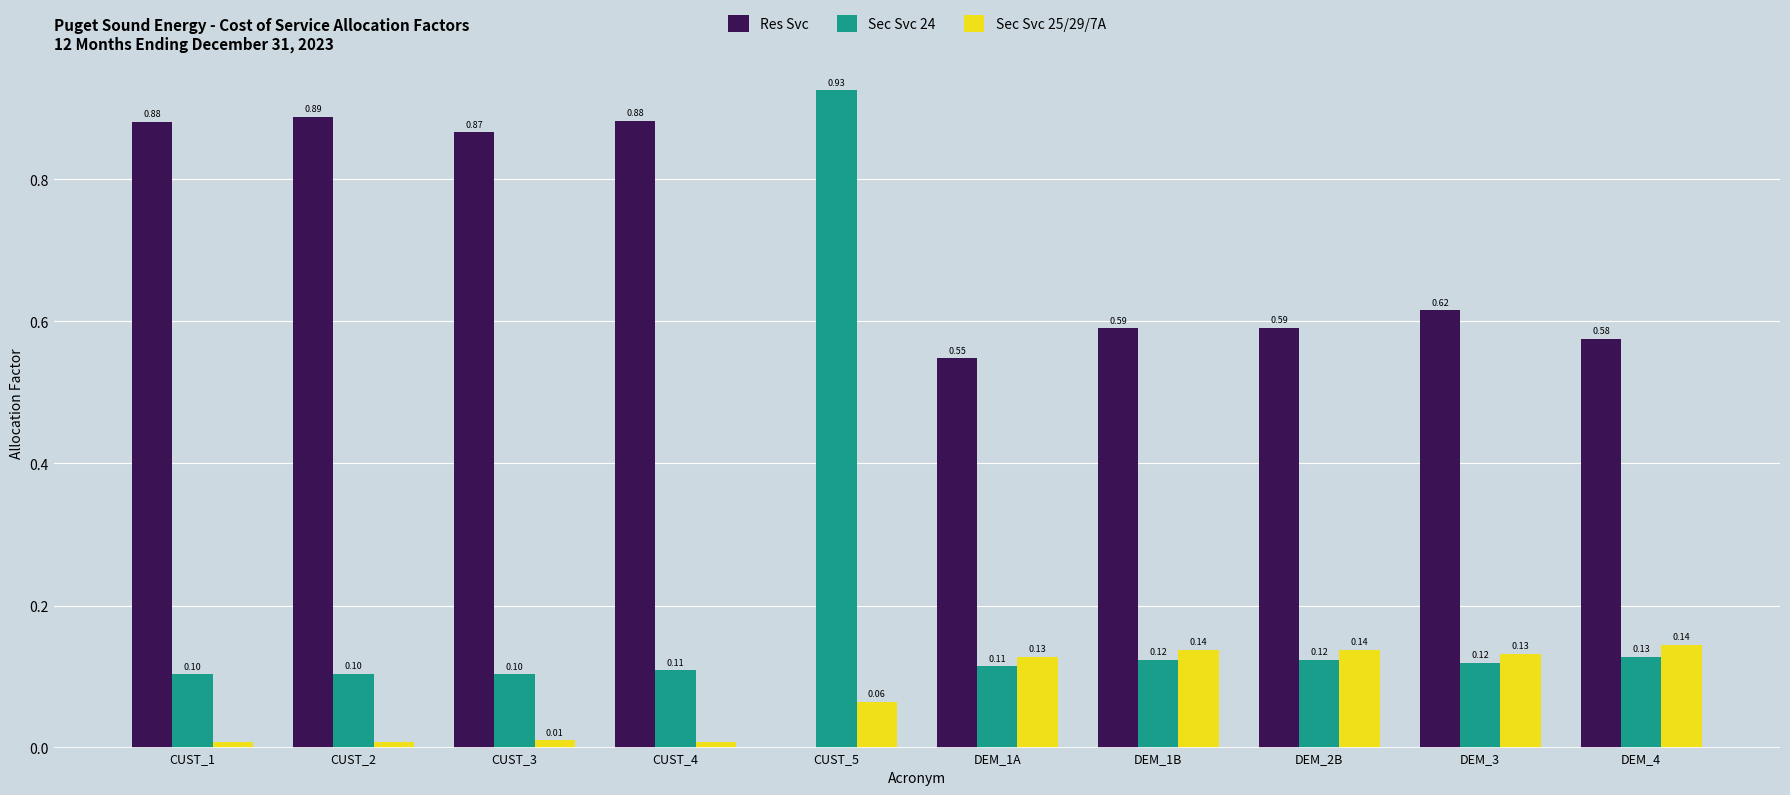

The Sec Svc 25/29/7A series shows 0.0 at CUST_4. True or false?

True